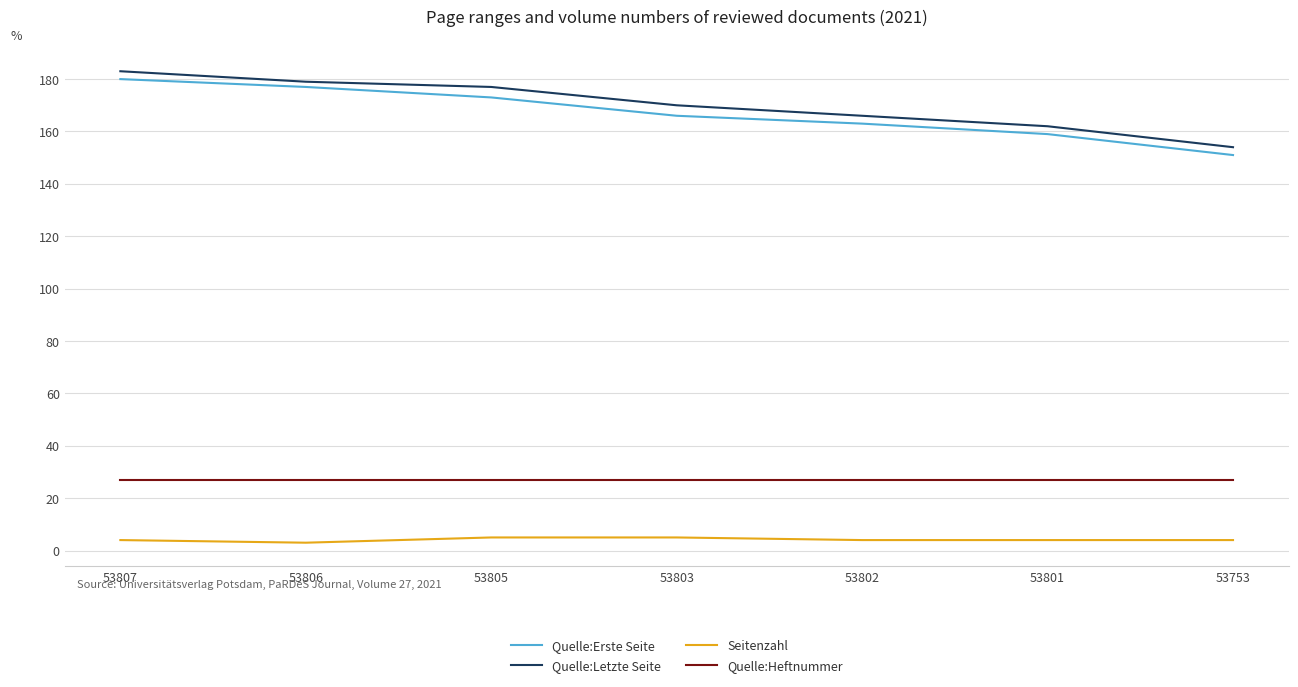

What is the difference between the highest and lowest values at 53803?

165